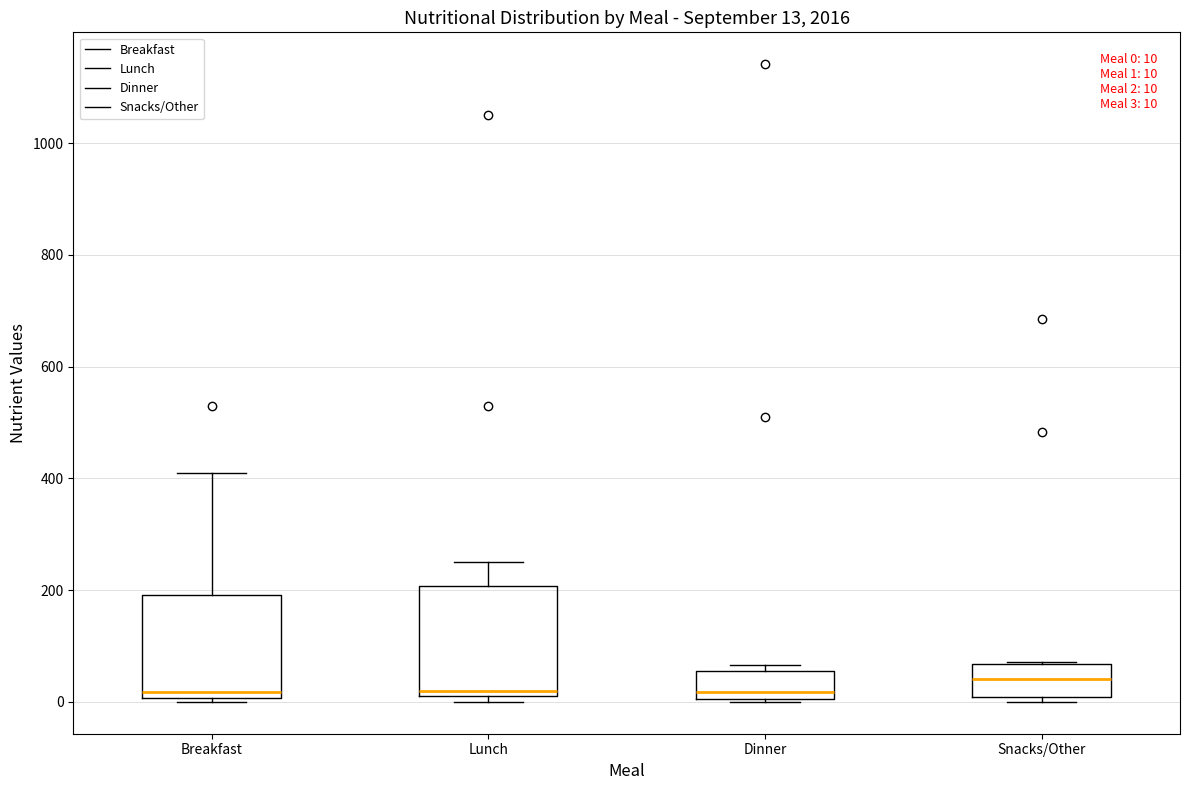

Which box's median line is the highest?

Snacks/Other